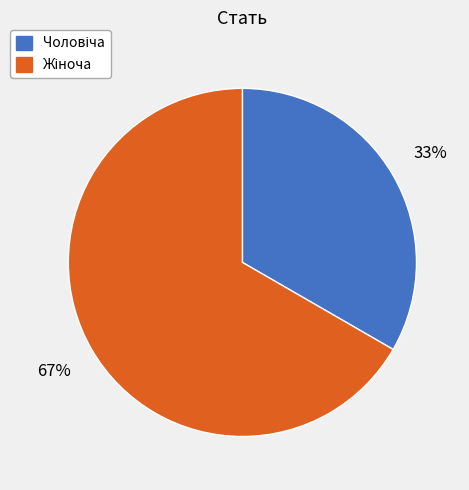

To the nearest percent, what is the average slice percentage?

50%